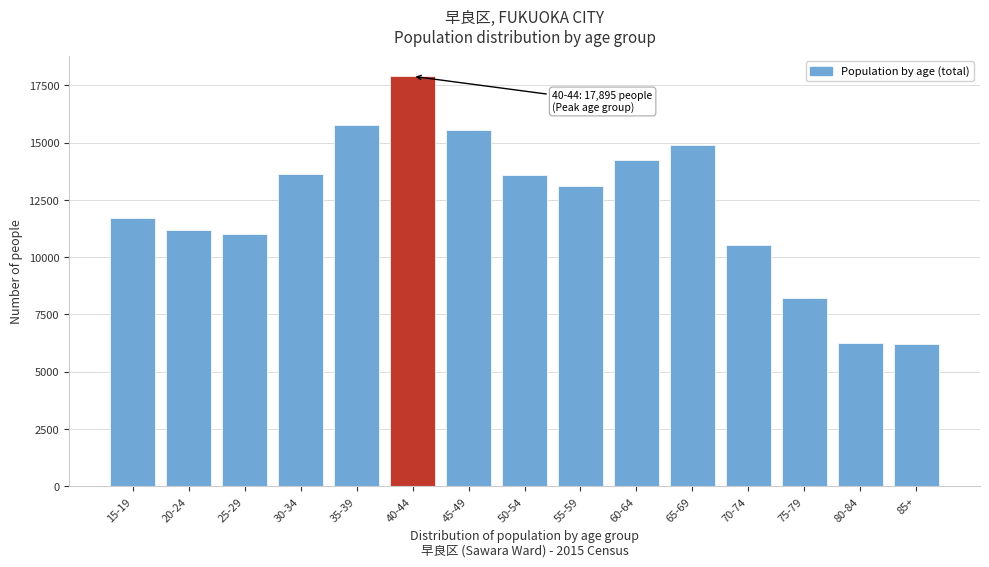

What is the label of the 1st bar from the right?

85+